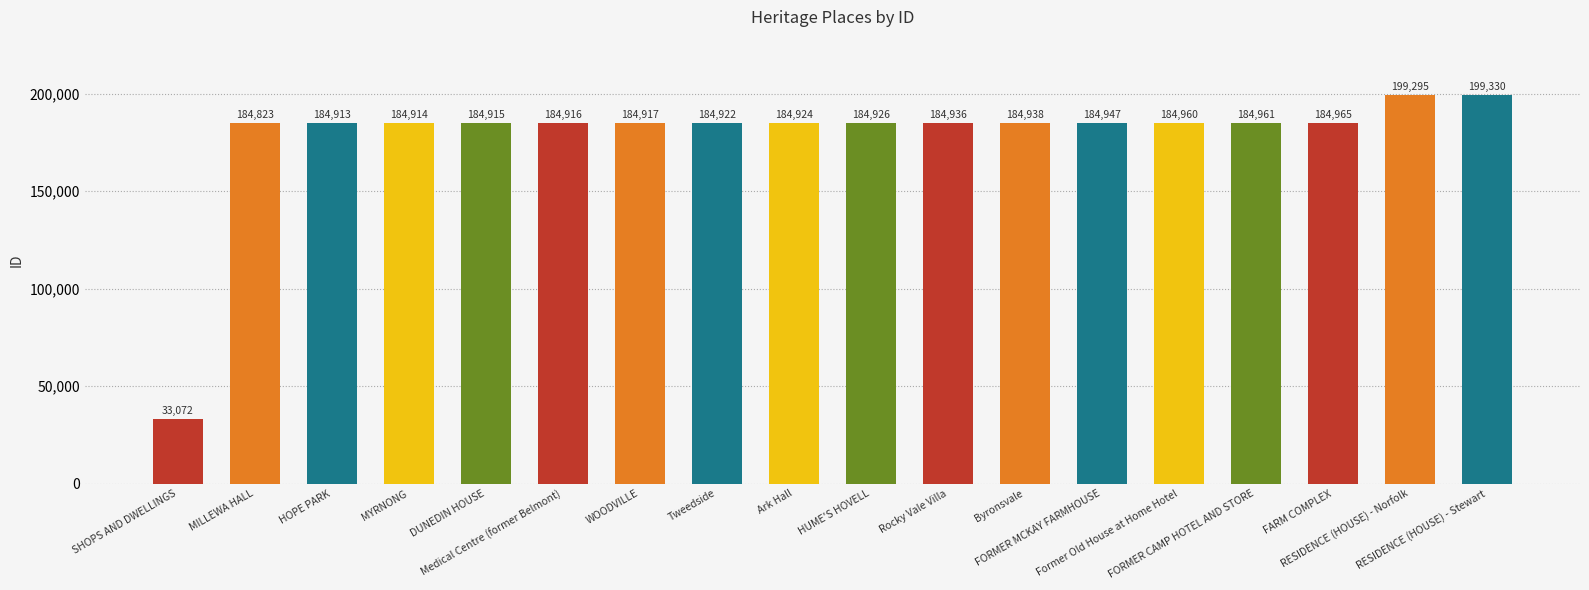

Count the number of categories in the chart.

18